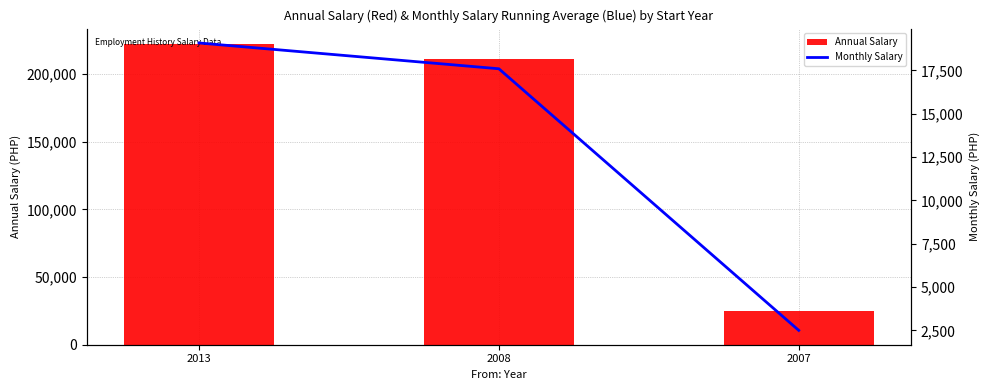

List the series in order of their peak value, highest first.

Annual Salary, Monthly Salary